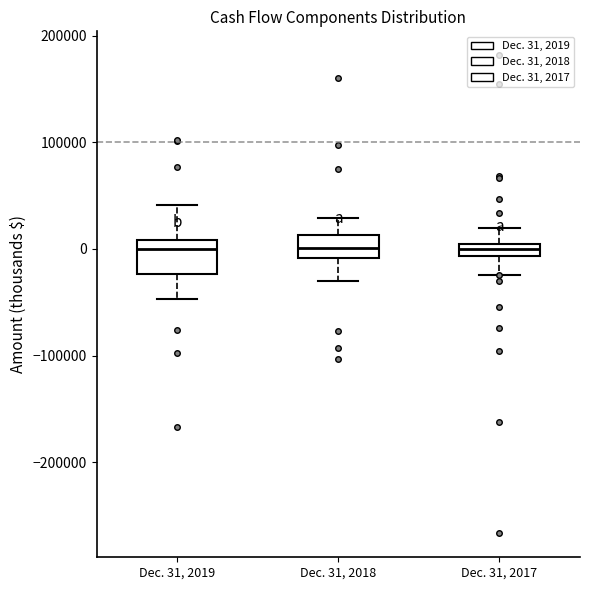

Where does the median line of the box for Dec. 31, 2018 sit on the y-axis? The values are not printed on the chart, so give them approximately, as read against the axis.

0